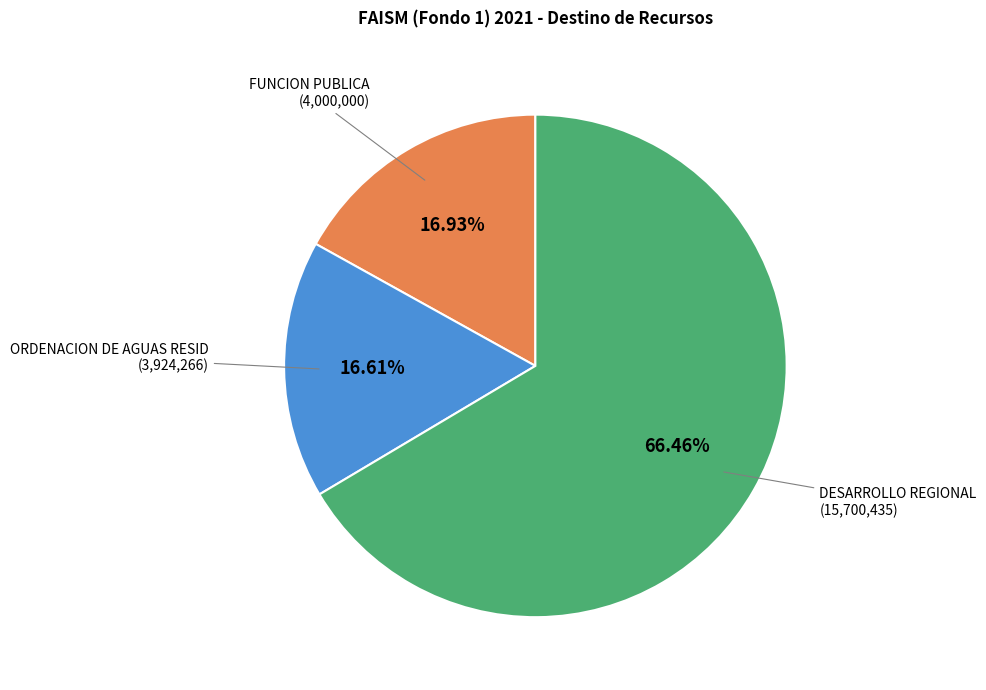

Does any single category account for the majority?

Yes